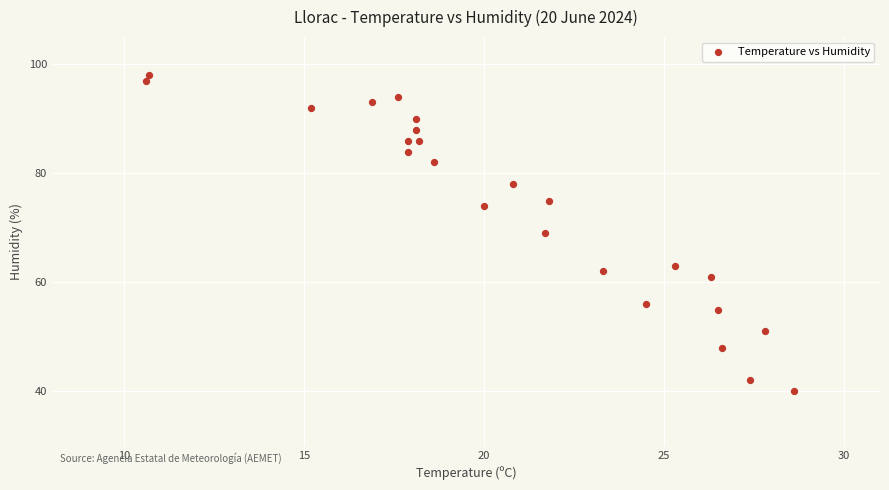

What is the range of Y values (max minus min)?

58